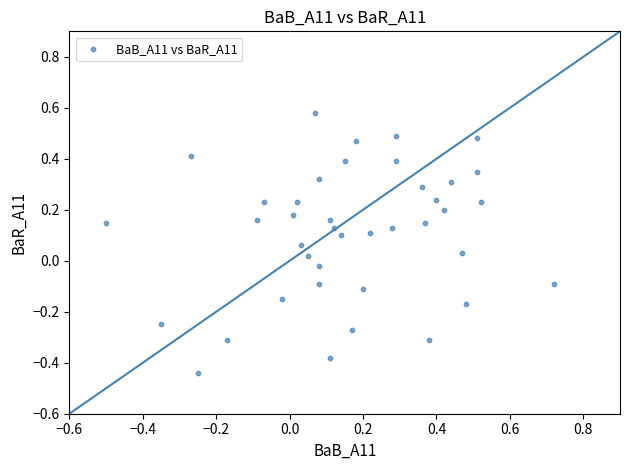

What is the range of Y values (max minus min)?

1.0